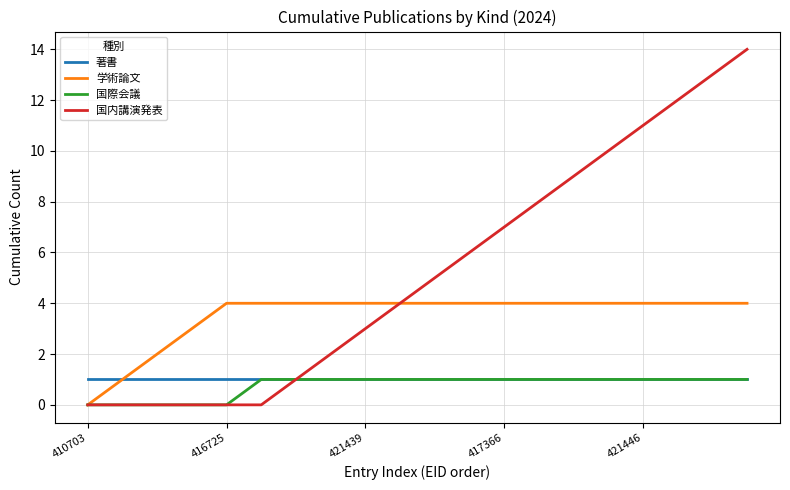

Count the number of data series in this chart.

4